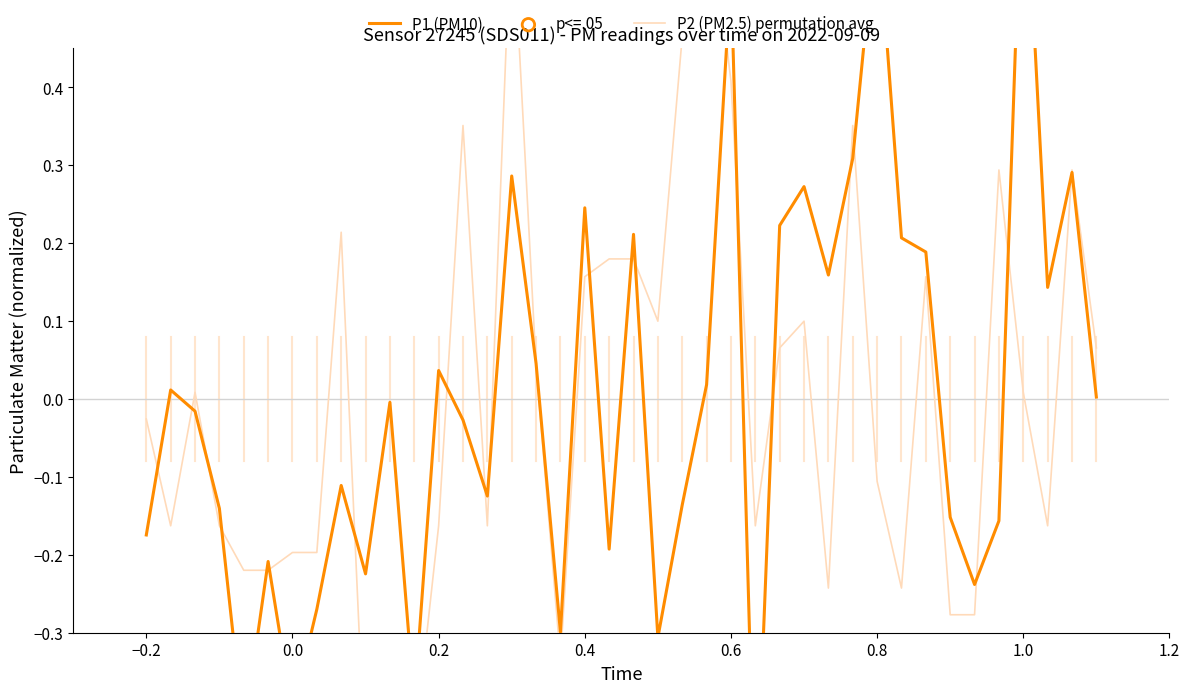

Is the value of P1 at 03:03 greater than the value of P2 at 03:17?

Yes